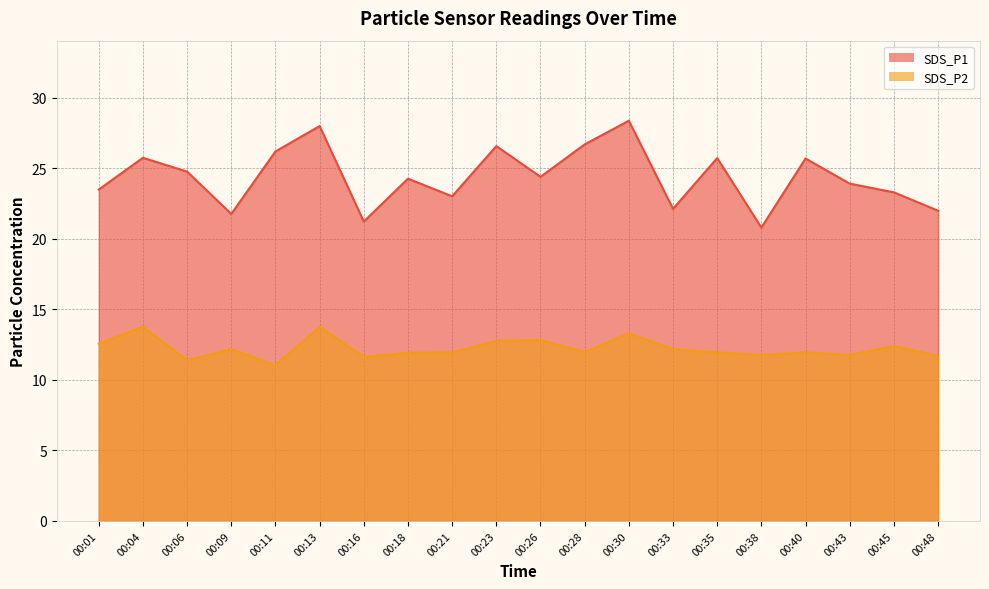

At 00:21, list the series in order from largest to smallest.

SDS_P1, SDS_P2